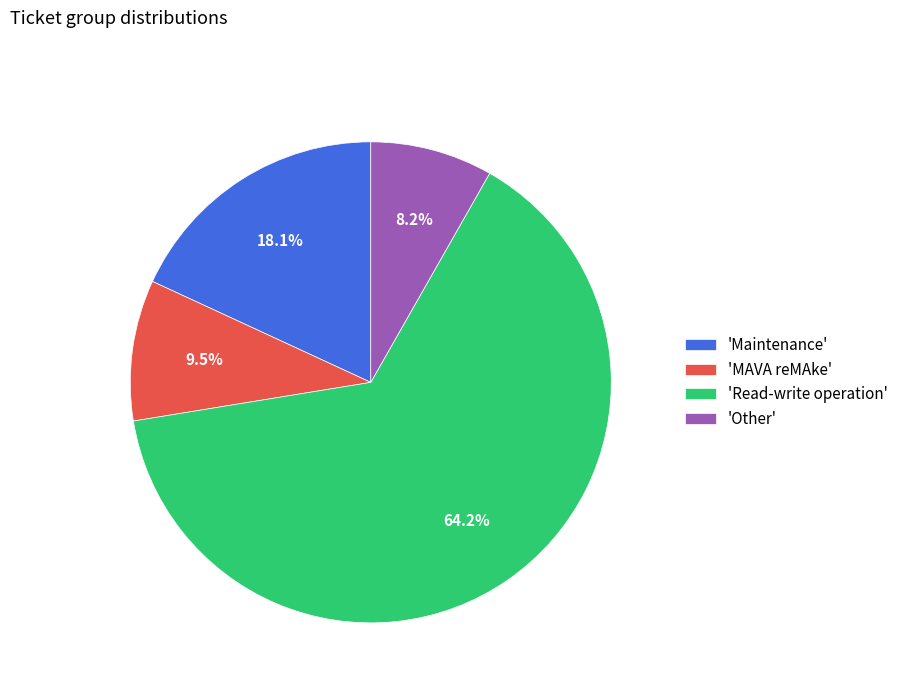

Does any single category account for the majority?

Yes